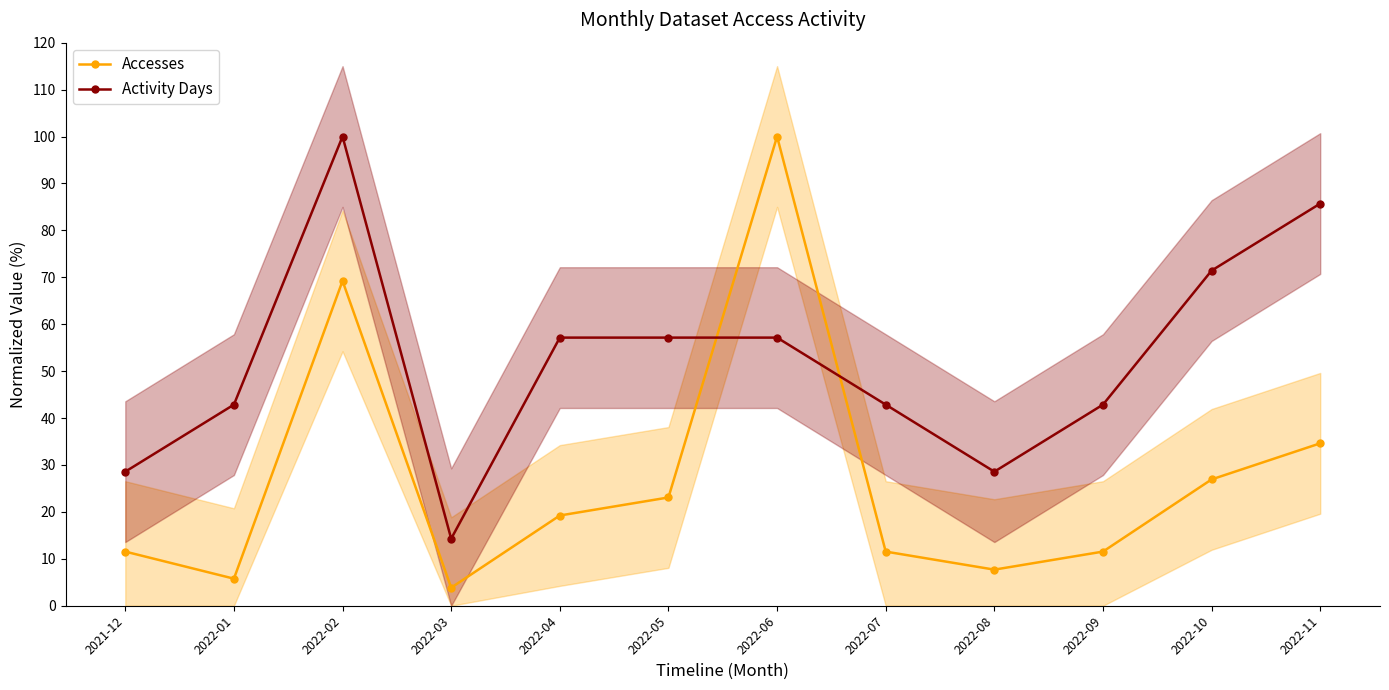

At which category is the sum across all series the highest?

2022-02